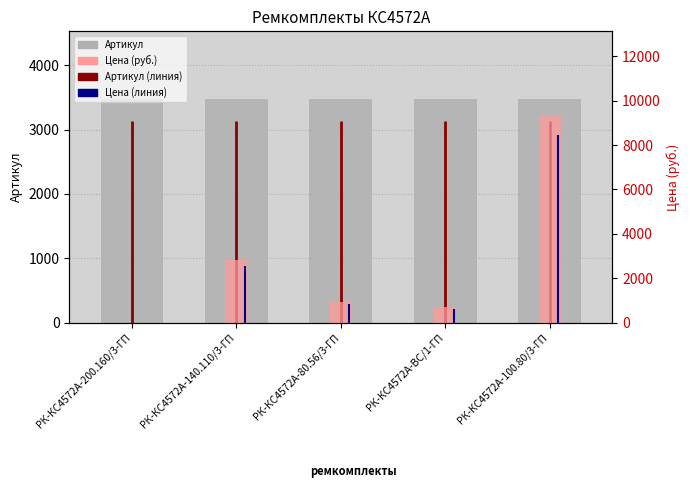

What position from the right is РК-КС4572А-80.56/3-ГП?

3